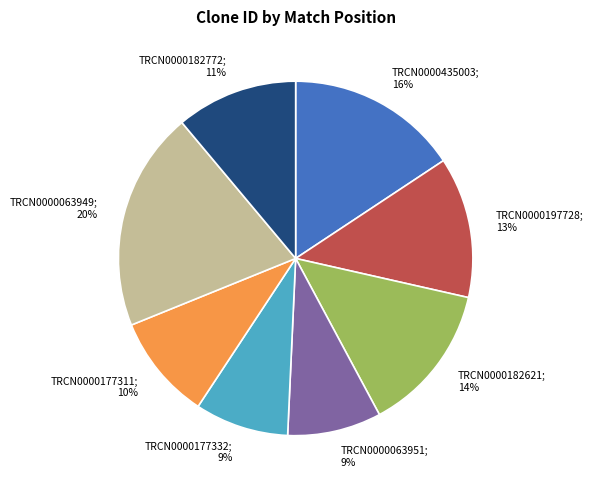

To the nearest percent, what is the difference between the largest and smallest slice percentages?

11%